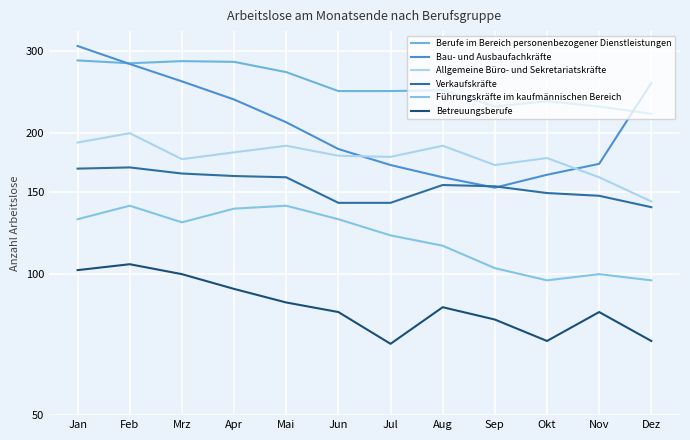

What are all the series names shown in the legend?

Berufe im Bereich personenbezogener Dienstleistungen, Bau- und Ausbaufachkräfte, Allgemeine Büro- und Sekretariatskräfte, Verkaufskräfte, Führungskräfte im kaufmännischen Bereich, Betreuungsberufe